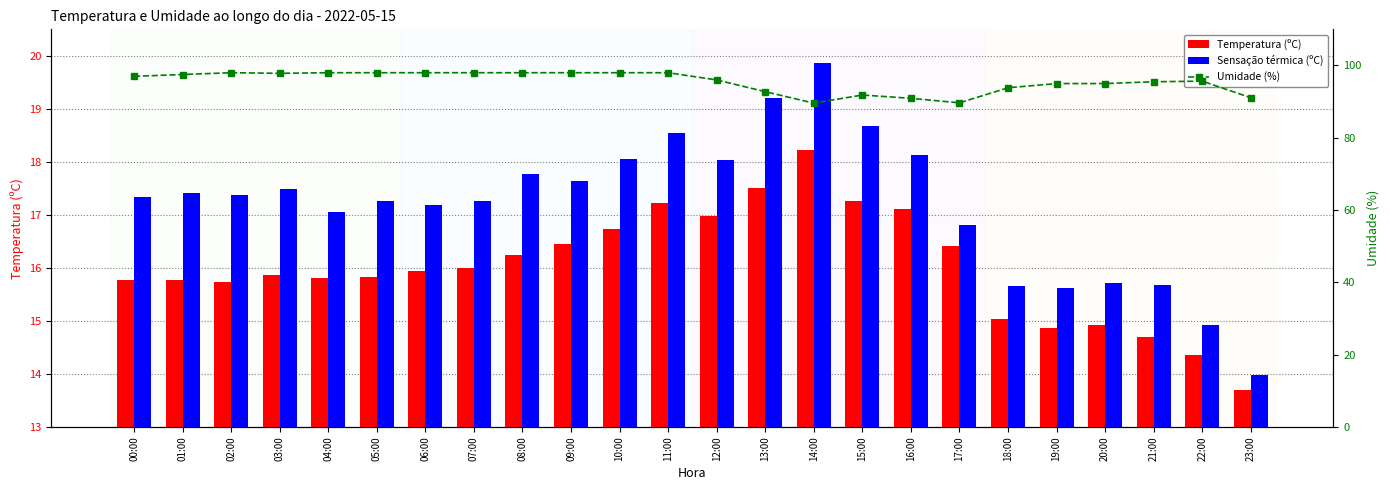

Reading right to left, extract all data points from this chart.

Temperatura (ºC): 13.7	14.4	14.7	14.9	14.9	15.0	16.4	17.1	17.3	18.2	17.5	17.0	17.2	16.7	16.5	16.2	16.0	15.9	15.8	15.8	15.9	15.7	15.8	15.8
Sensação térmica (ºC): 14.0	14.9	15.7	15.7	15.6	15.7	16.8	18.1	18.7	19.9	19.2	18.0	18.5	18.1	17.6	17.8	17.3	17.2	17.3	17.0	17.5	17.4	17.4	17.3
Umidade (%): 91.1	95.7	95.5	95.0	95.0	93.8	89.7	90.9	91.8	89.6	92.8	96.0	98.0	98.0	98.0	98.0	98.0	98.0	98.0	98.0	97.8	98.0	97.5	97.0